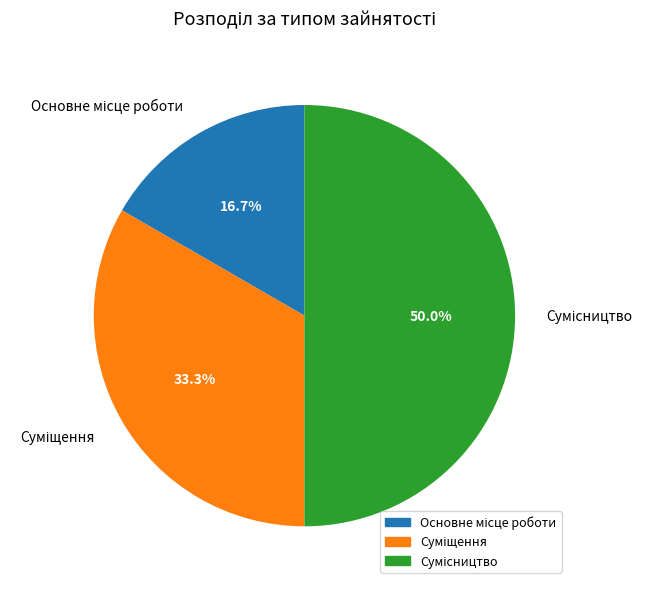

What is the ratio of the value at Суміщення to the value at Основне місце роботи?

2.0